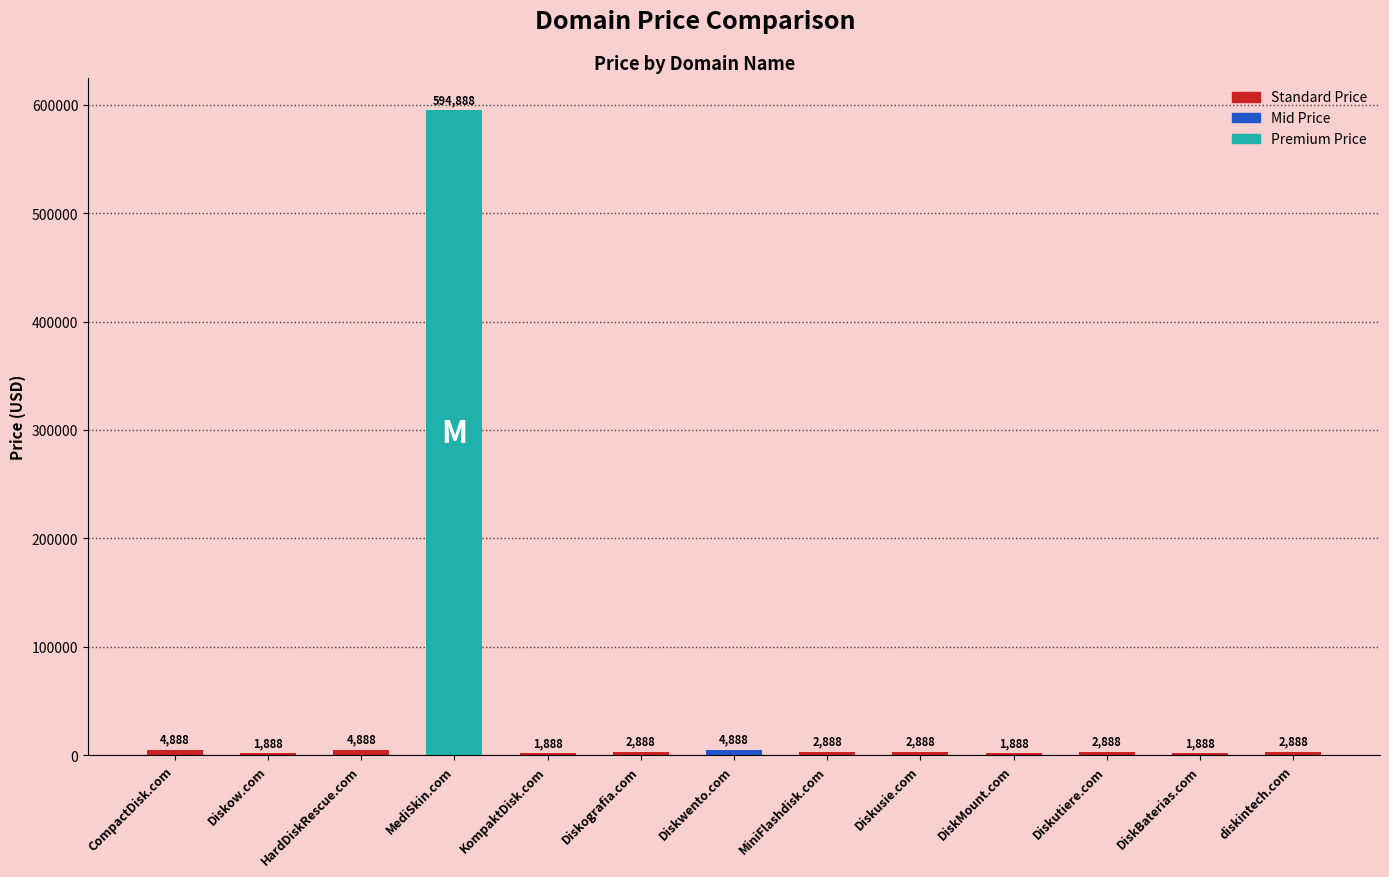

What is the greatest value displayed?

594888